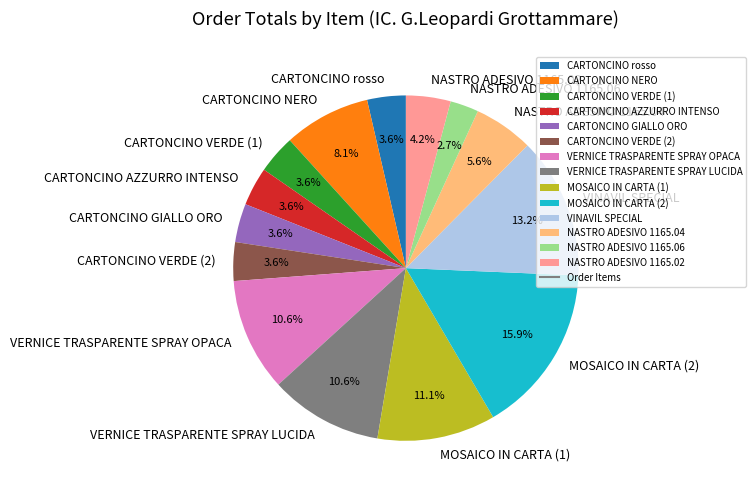

Which slice is the smallest?

NASTRO ADESIVO 1165.06